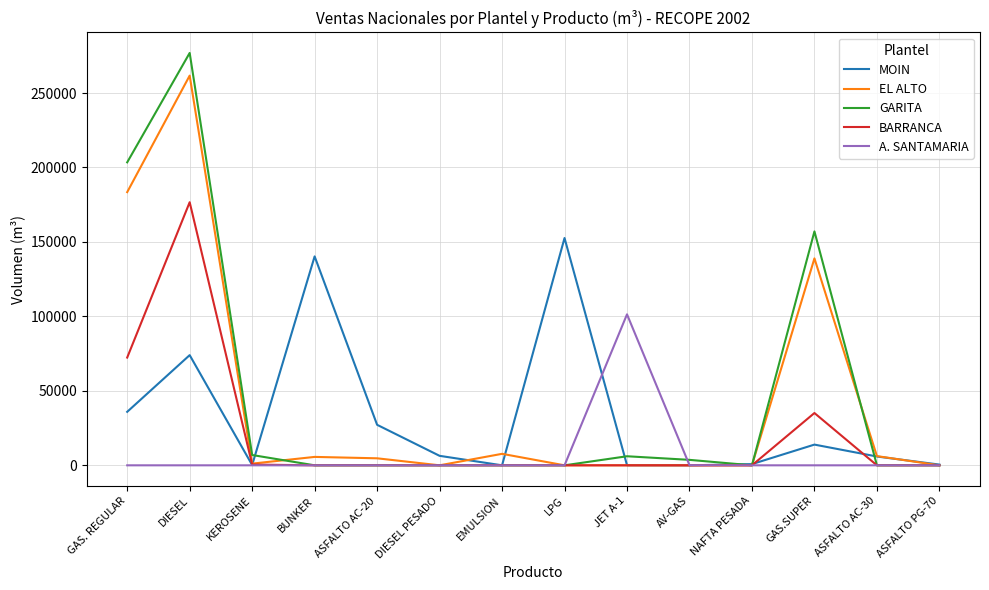

At which label is EL ALTO closest to 130853?

GAS.SUPER